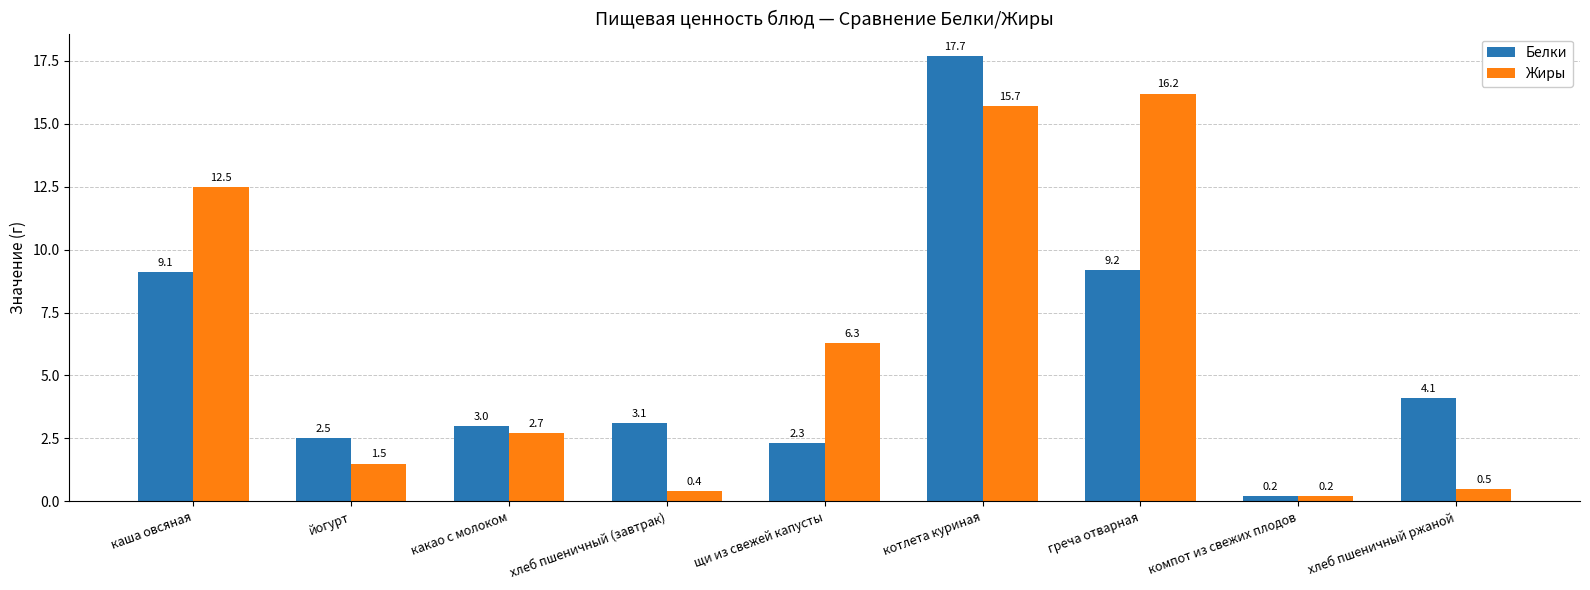

Reading left to right, transcribe all the data shown in this chart.

Белки: каша овсяная=9.1	йогурт=2.5	какао с молоком=3.0	хлеб пшеничный (завтрак)=3.1	щи из свежей капусты=2.3	котлета куриная=17.7	греча отварная=9.2	компот из свежих плодов=0.2	хлеб пшеничный ржаной=4.1
Жиры: каша овсяная=12.5	йогурт=1.5	какао с молоком=2.7	хлеб пшеничный (завтрак)=0.4	щи из свежей капусты=6.3	котлета куриная=15.7	греча отварная=16.2	компот из свежих плодов=0.2	хлеб пшеничный ржаной=0.5